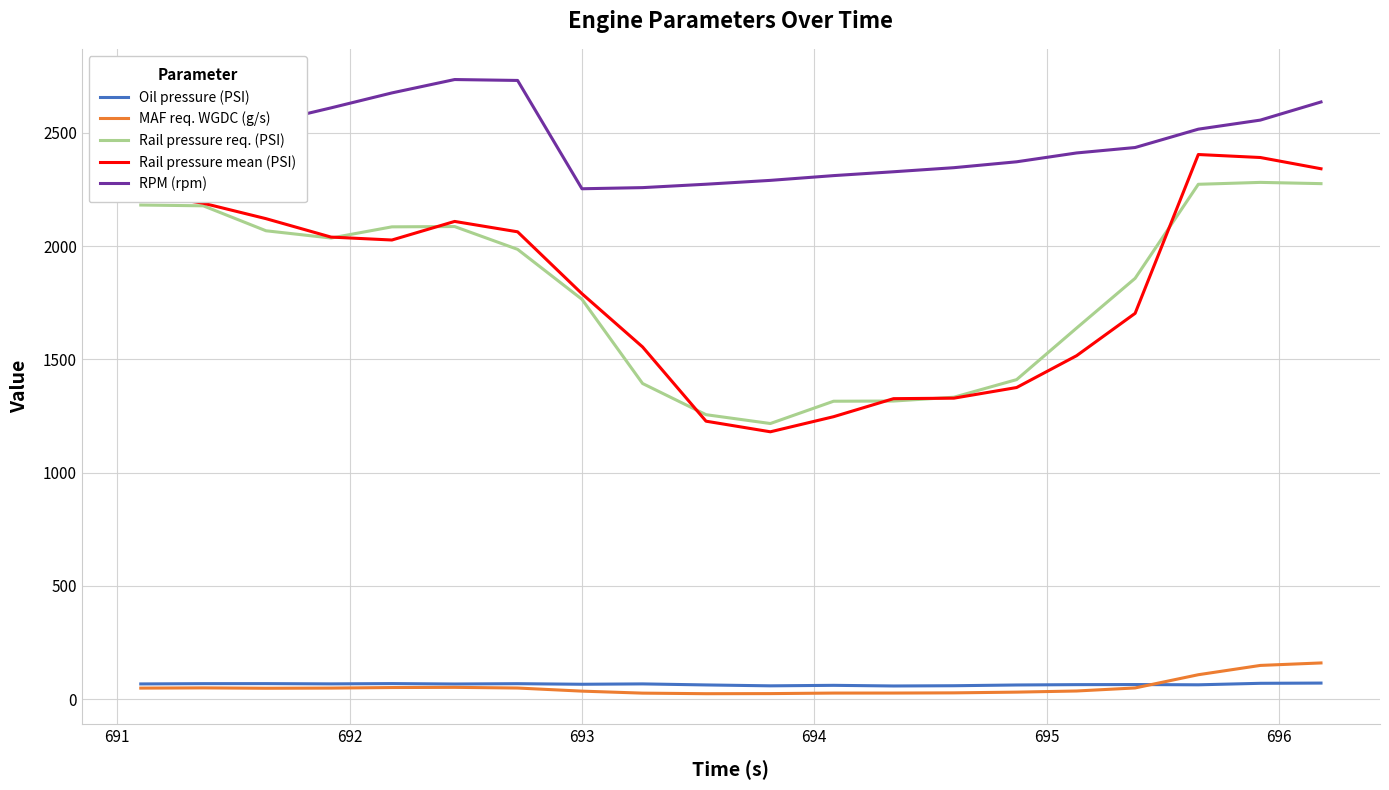

What is the smallest value displayed?

24.5